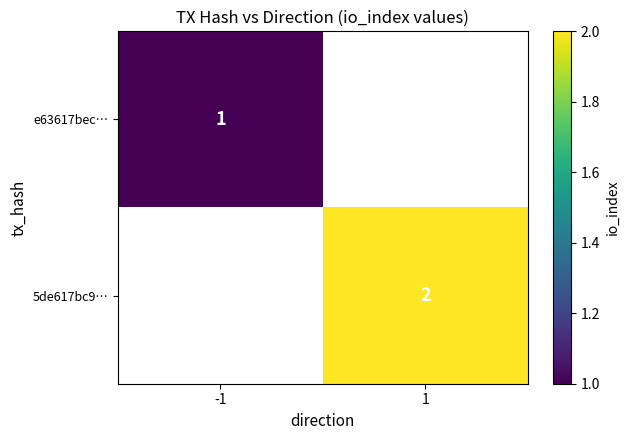

Is it true that 5de617bc9… equals 2 at 1?

True